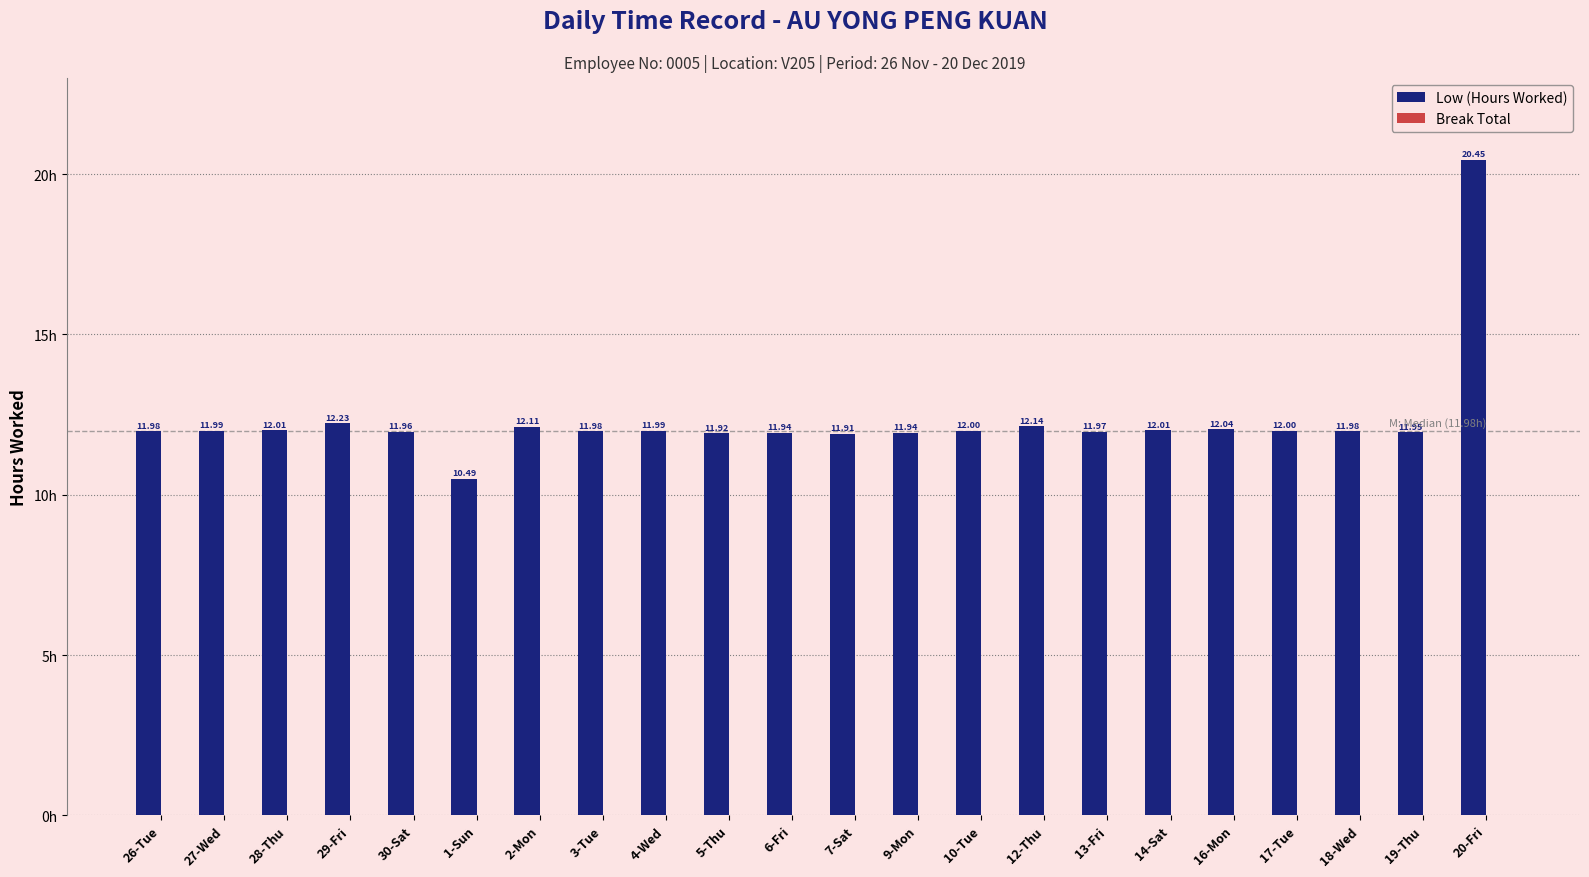

What is the difference between the maximum and minimum values?

10.0